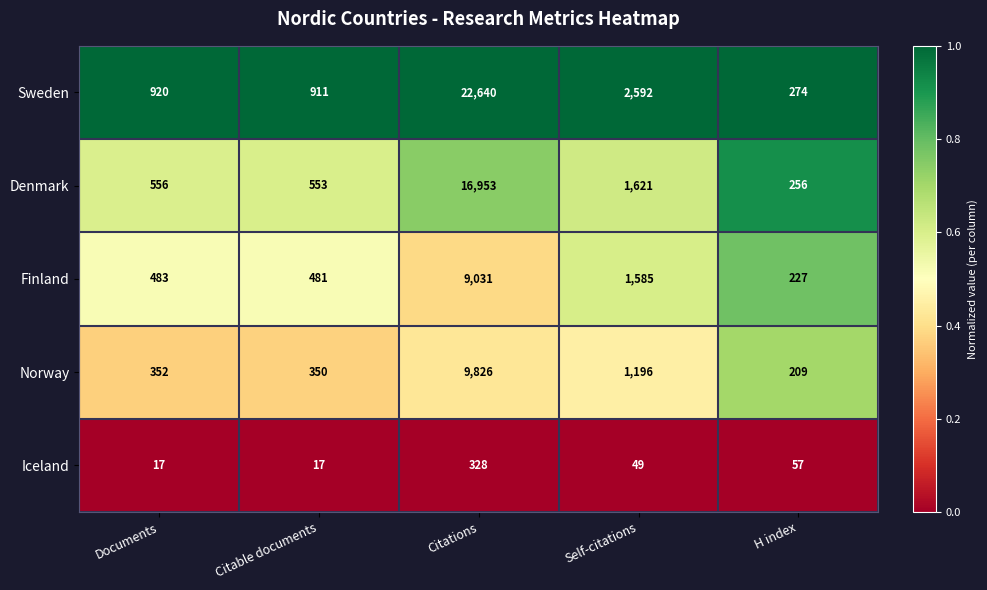

What is the smallest value displayed?

17